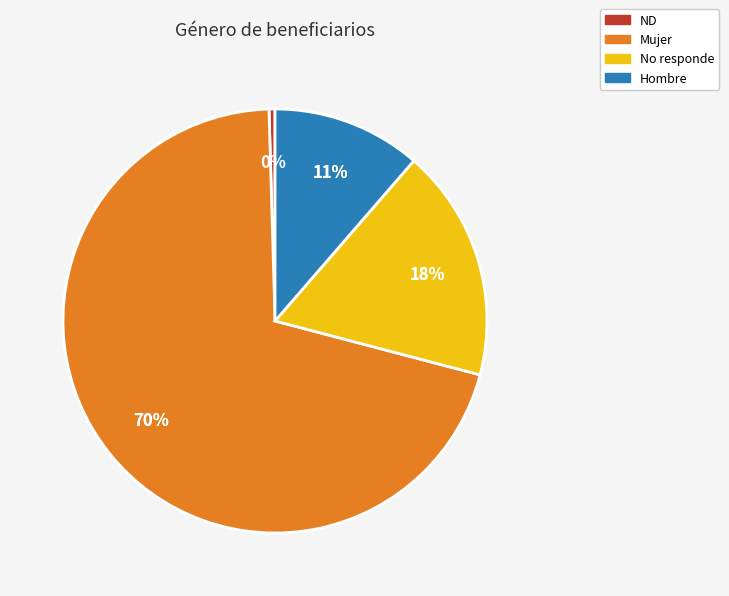

To the nearest percent, what is the average slice percentage?

25%